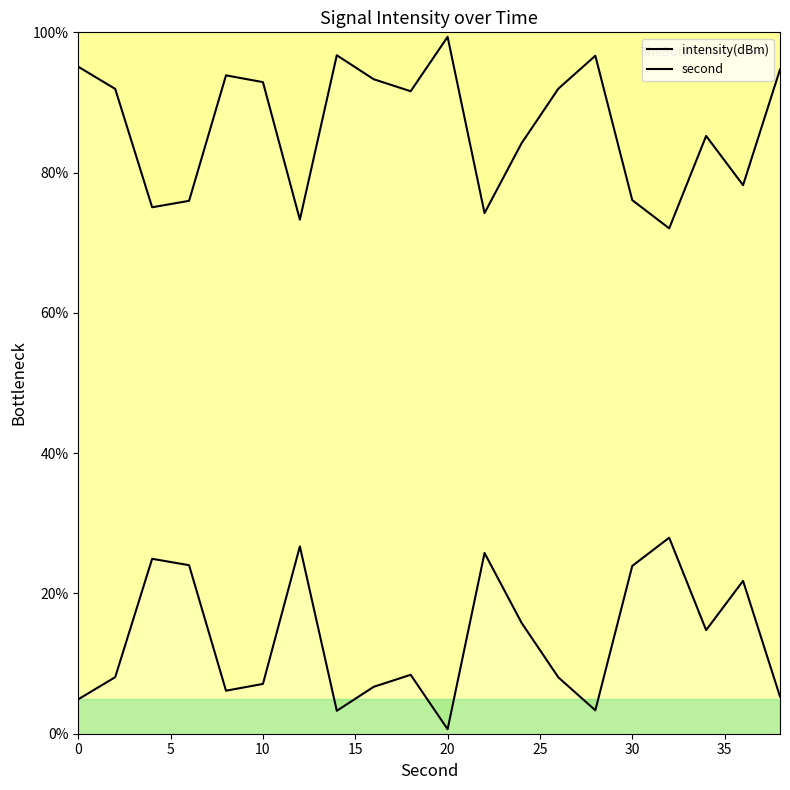

In second, how many points are higher than both neighbors (excluding endpoints)?

5